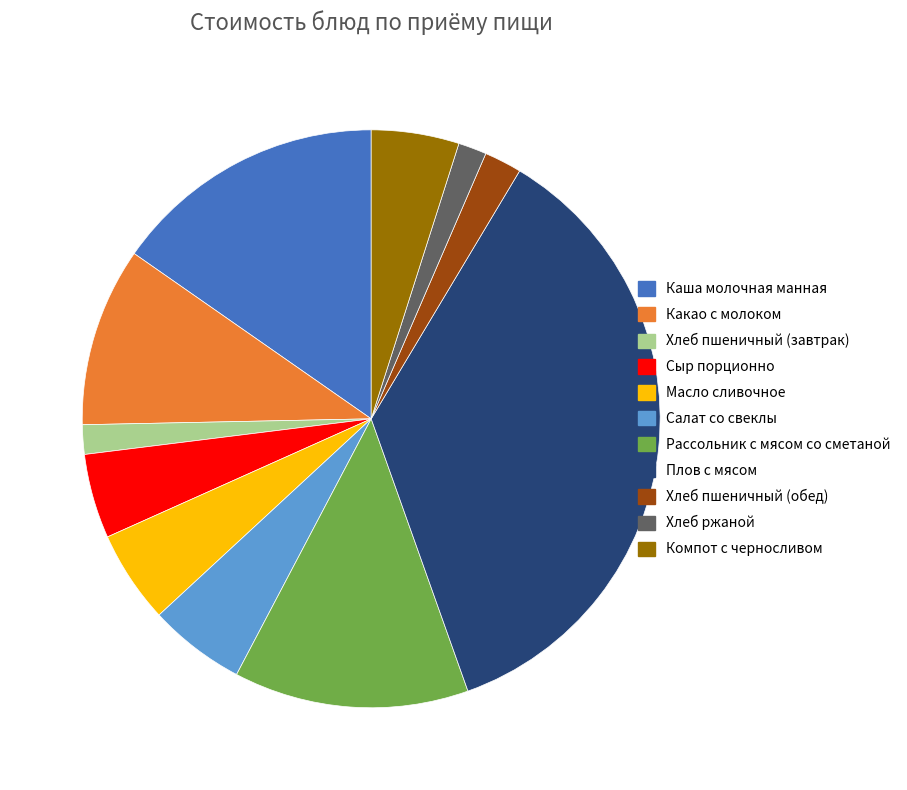

What is the largest slice in the pie chart?

Плов с мясом